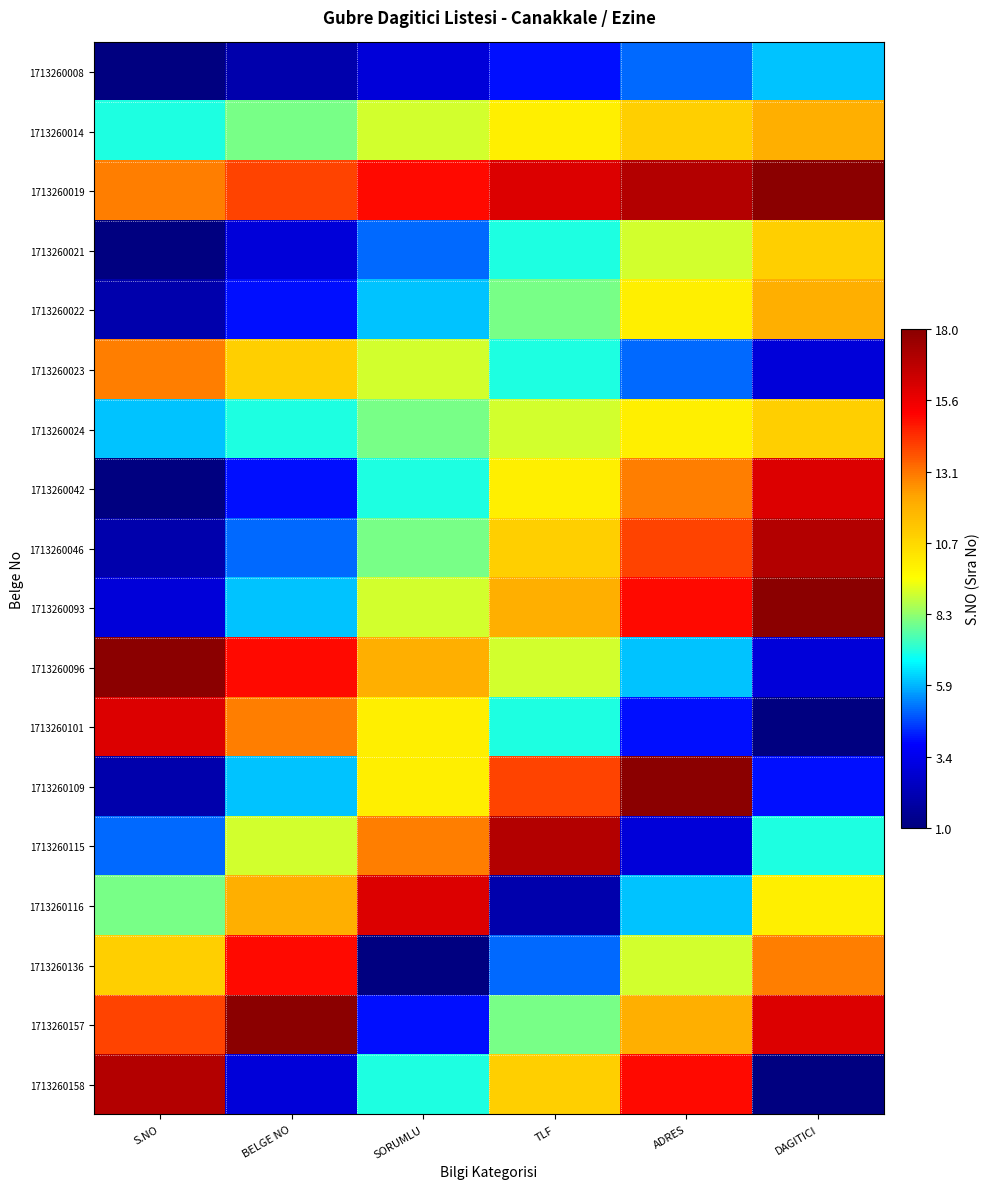

What is the total value across all series at DAGITICI?

179